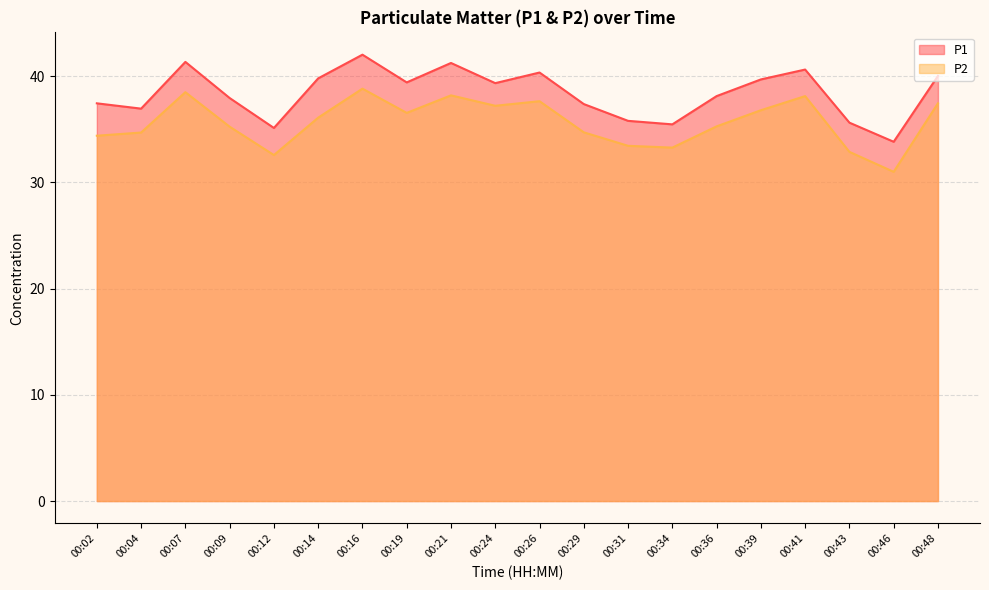

At which category does P2 reach its first local peak?

00:07